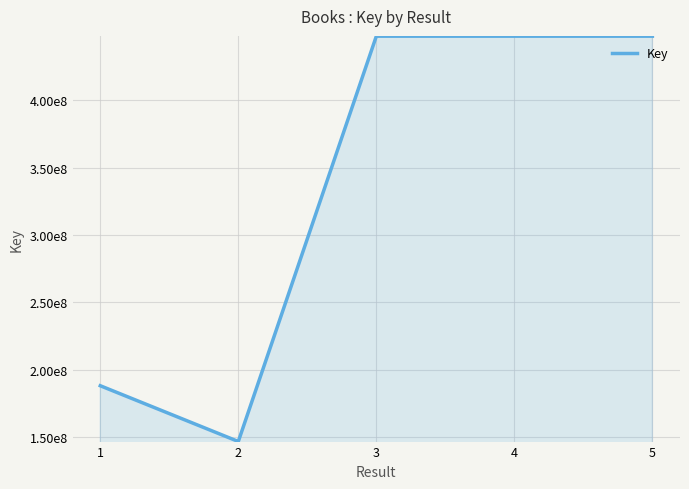

Does the chart have visible grid lines?

Yes